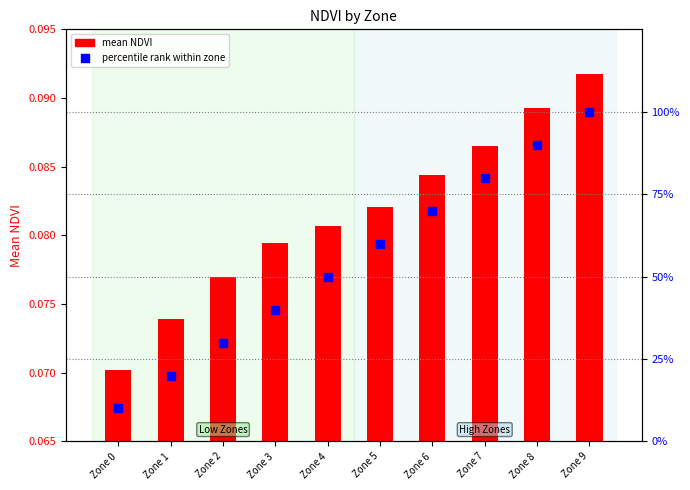

Which series reaches the minimum Y coordinate?

mean NDVI